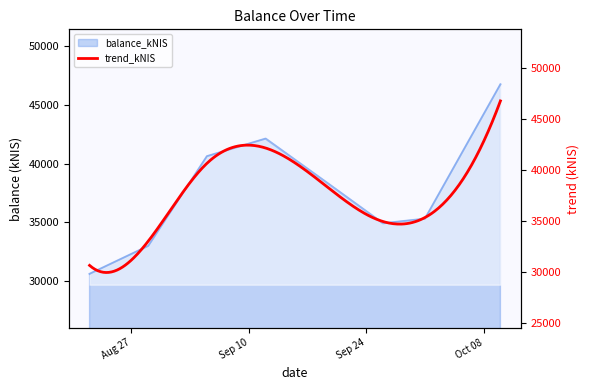

Rank the categories by value from highest to lowest.

2024-10-10, 2024-09-12, 2024-09-05, 2024-09-19, 2024-10-01, 2024-09-26, 2024-08-29, 2024-08-22